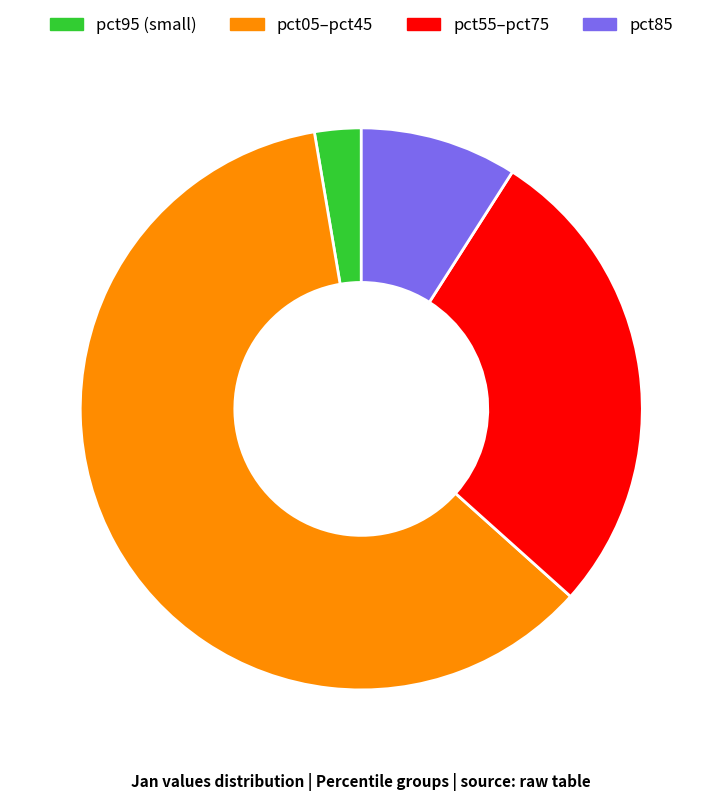

Which slice is the smallest?

pct95 (small)